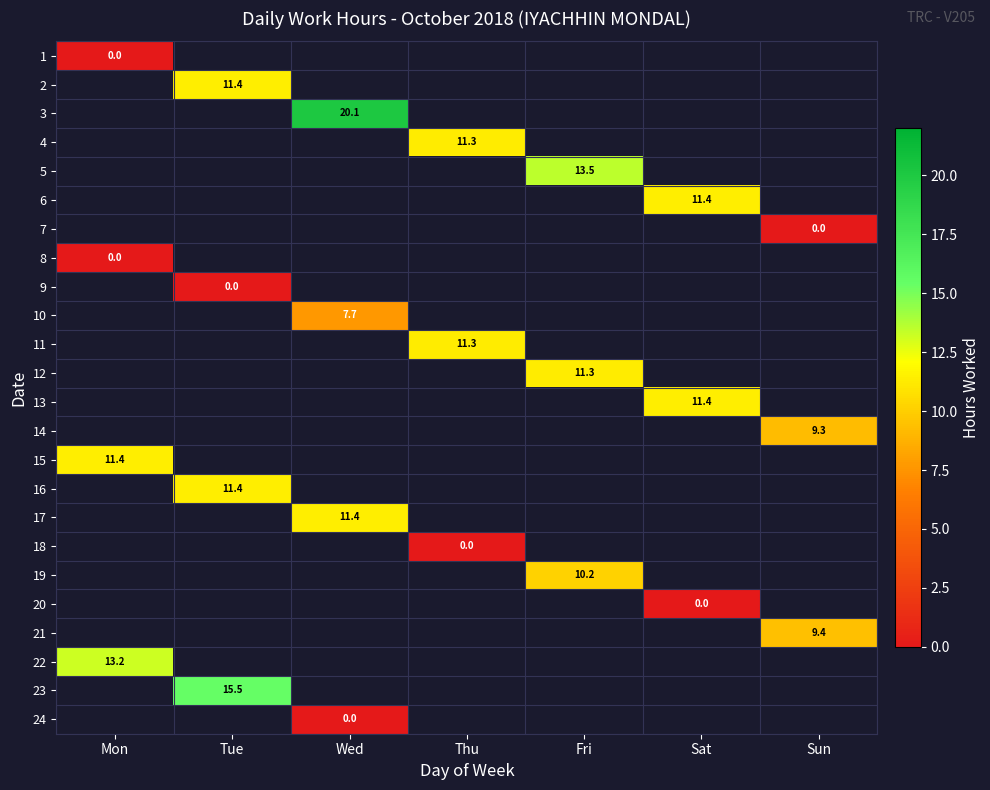

True or false: 6 has a value of 11.4 at Sat.

True